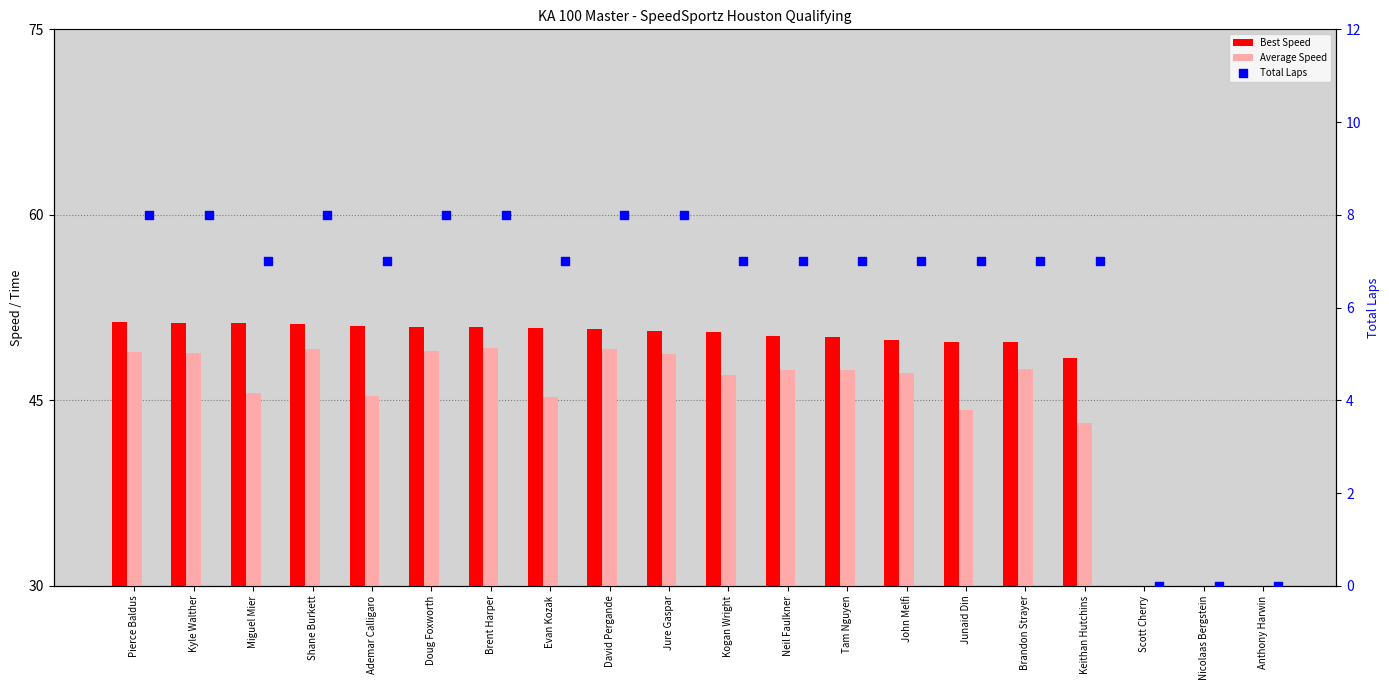

Which series reaches the maximum Y coordinate?

Best Speed